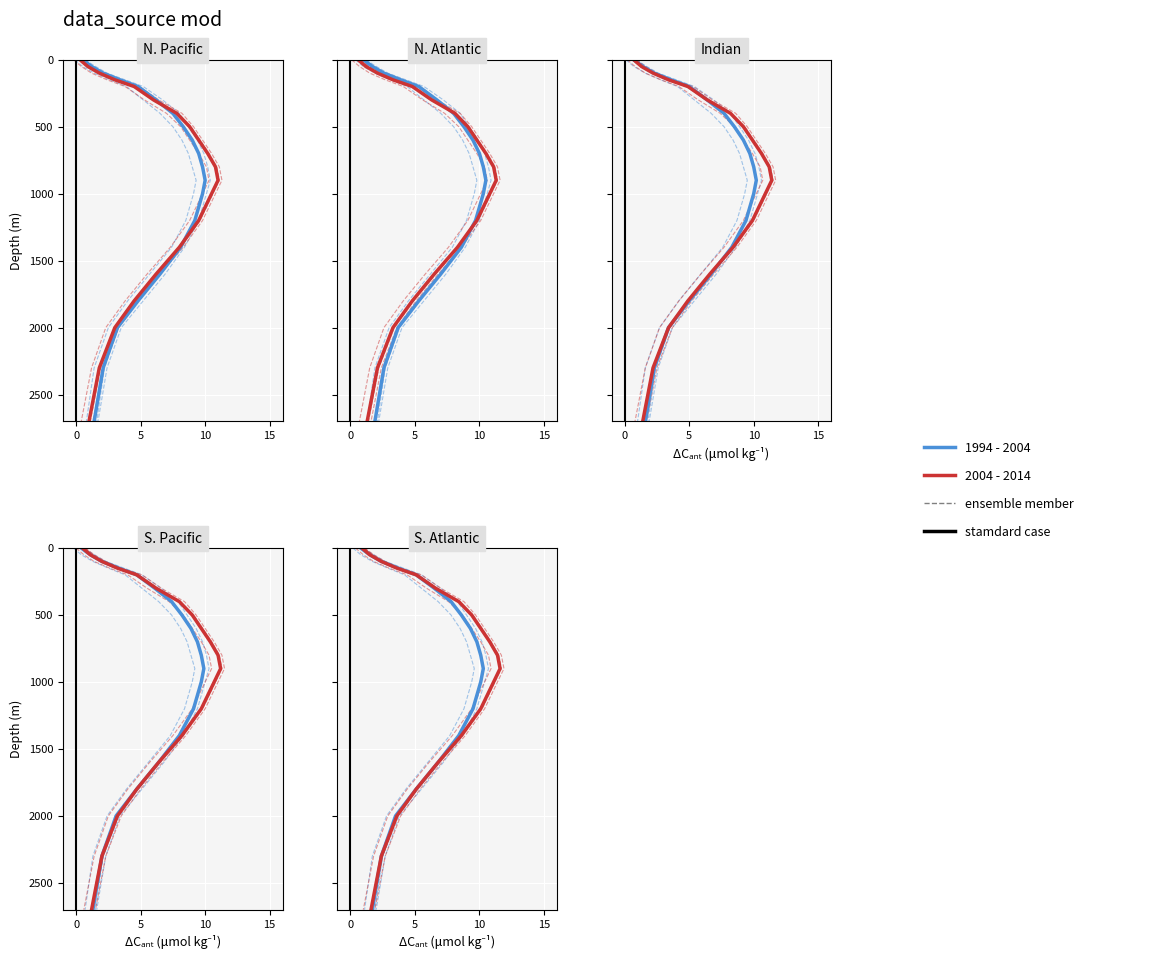

True or false: ensemble member and 2004 - 2014 cross at least once.

False